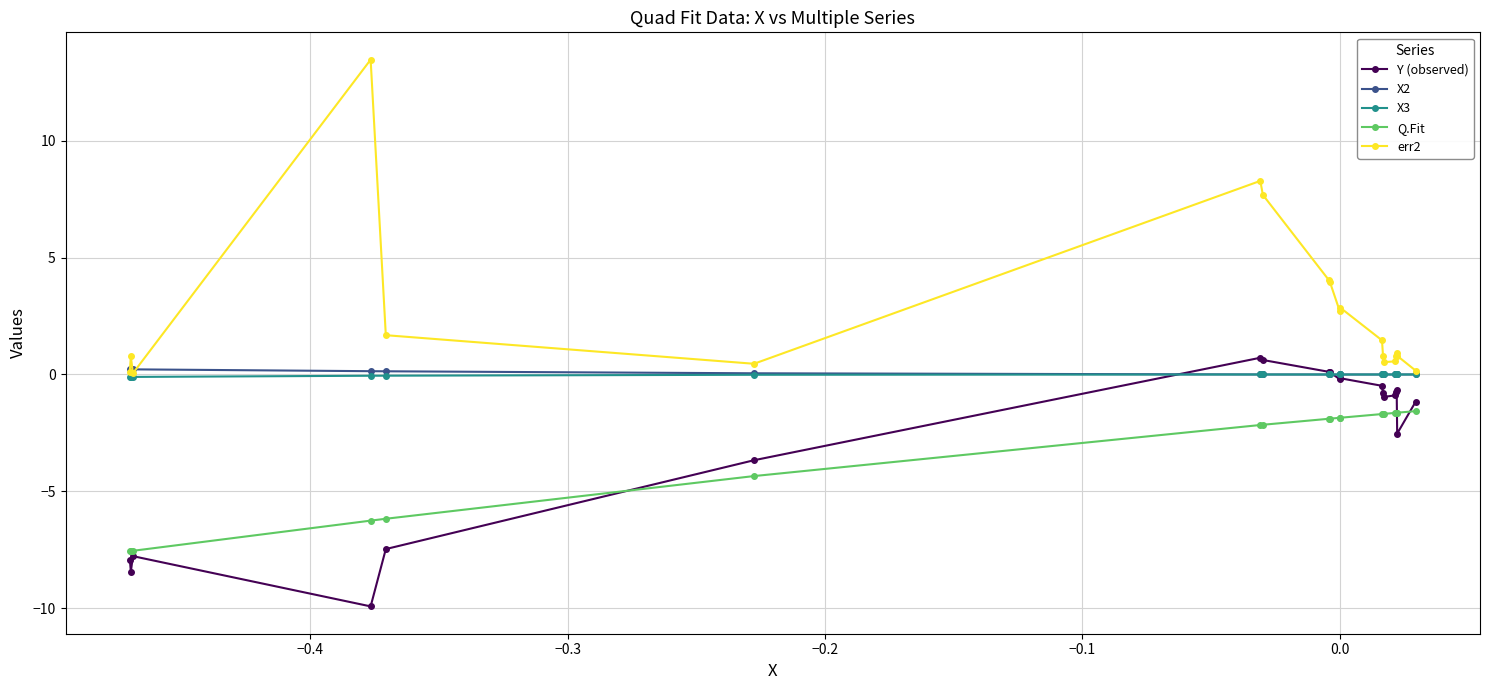

What is the difference between the second highest and second lowest values in the Q.Fit series?

5.9